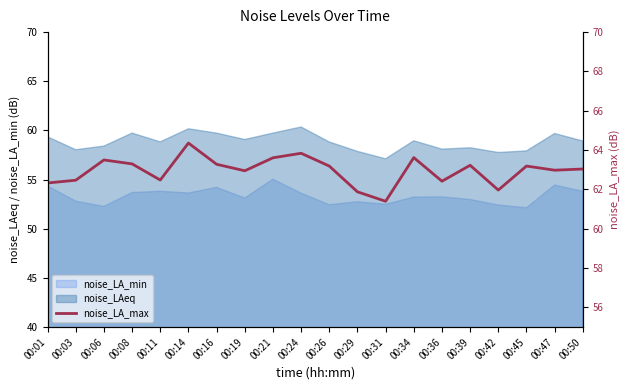

Between 00:42 and 00:50, which is larger?

00:50